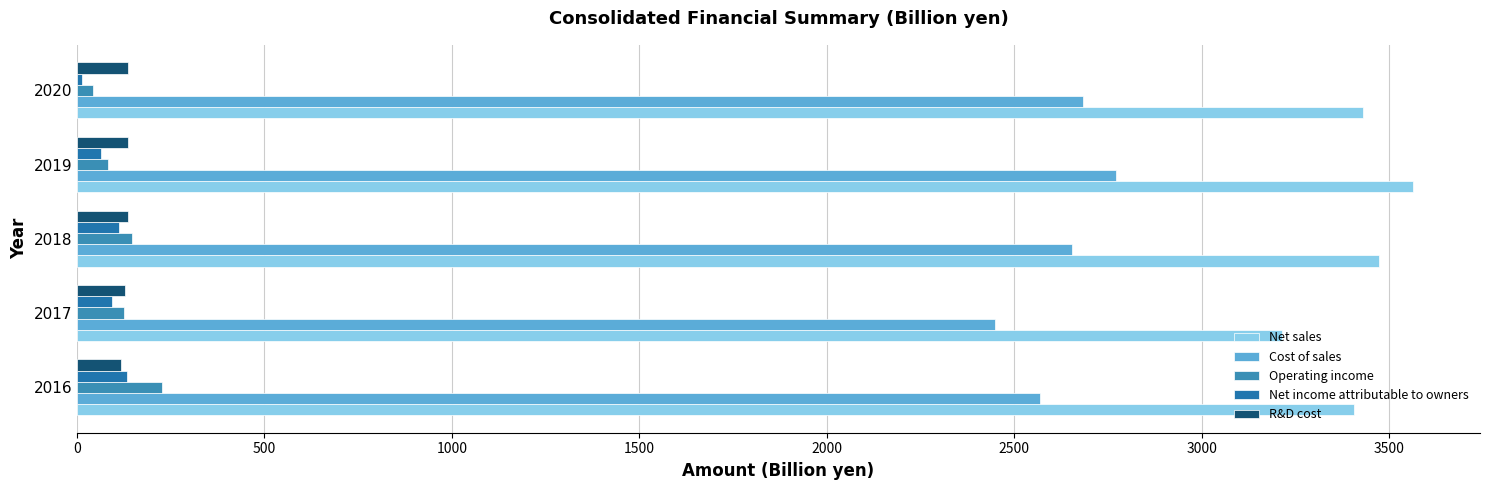

Rank the series by their maximum value, from highest to lowest.

Net sales, Cost of sales, Operating income, R&D cost, Net income attributable to owners